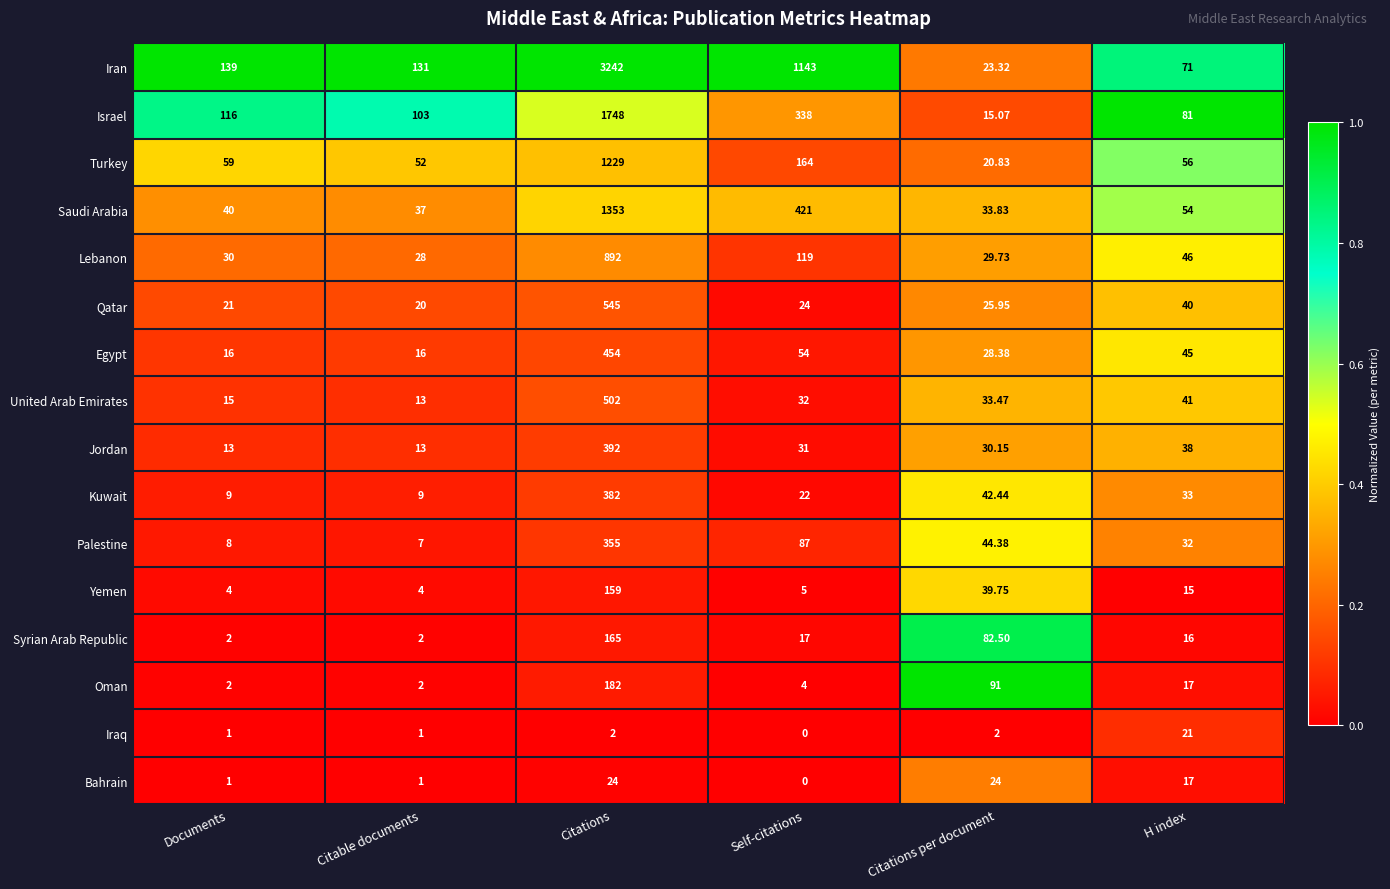

List the series in order of their peak value, highest first.

Iran, Israel, Saudi Arabia, Turkey, Lebanon, Qatar, United Arab Emirates, Egypt, Jordan, Kuwait, Palestine, Oman, Syrian Arab Republic, Yemen, Bahrain, Iraq